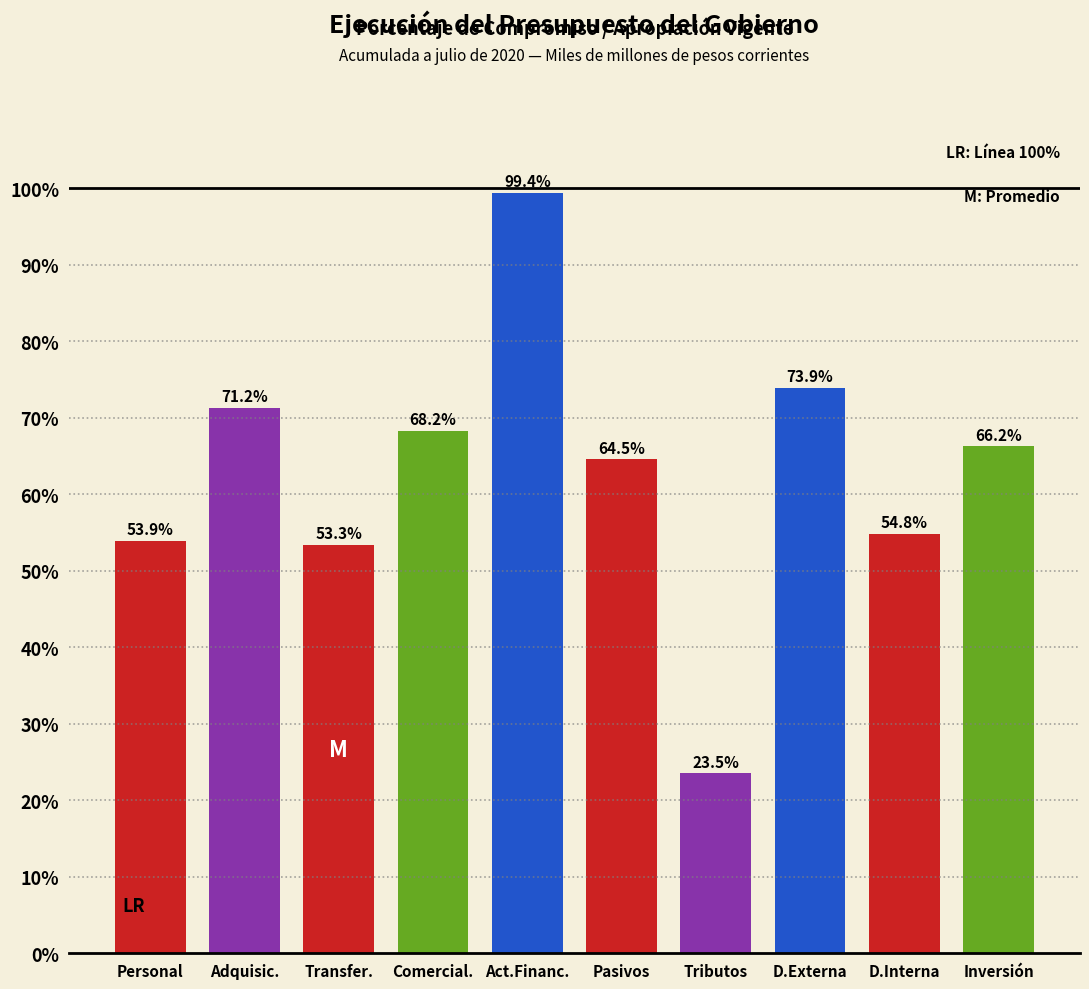

Reading left to right, list all the values displayed in this chart.

Personal=53.9	Adquisic.=71.2	Transfer.=53.3	Comercial.=68.2	Act.Financ.=99.4	Pasivos=64.5	Tributos=23.5	D.Externa=73.9	D.Interna=54.8	Inversión=66.2